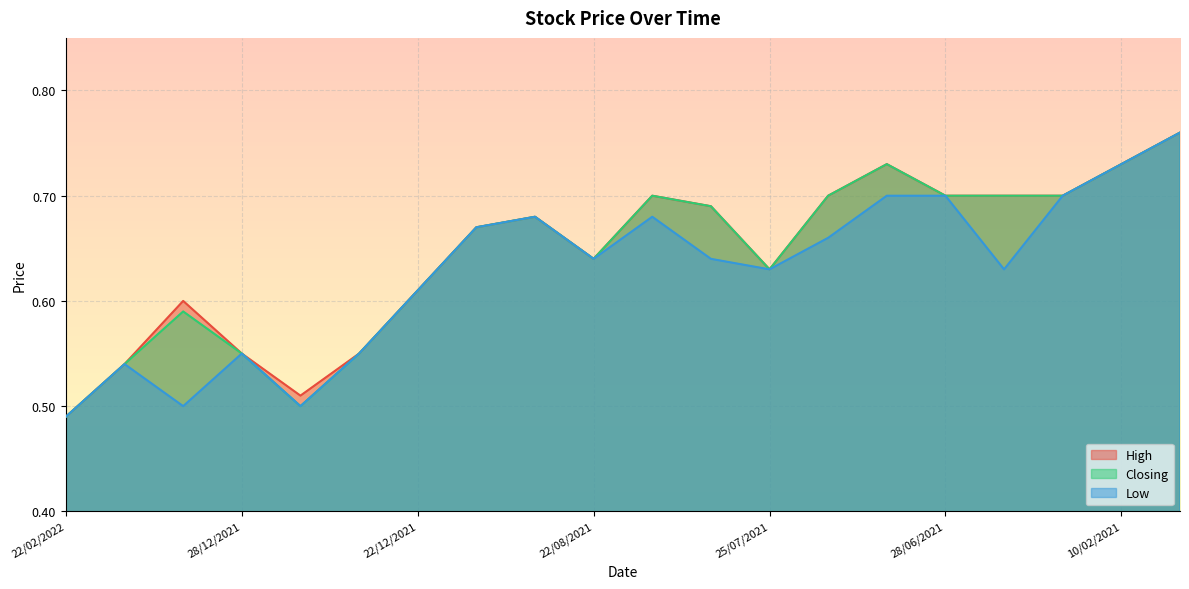

In Low, how many points are higher than both neighbors (excluding endpoints)?

4